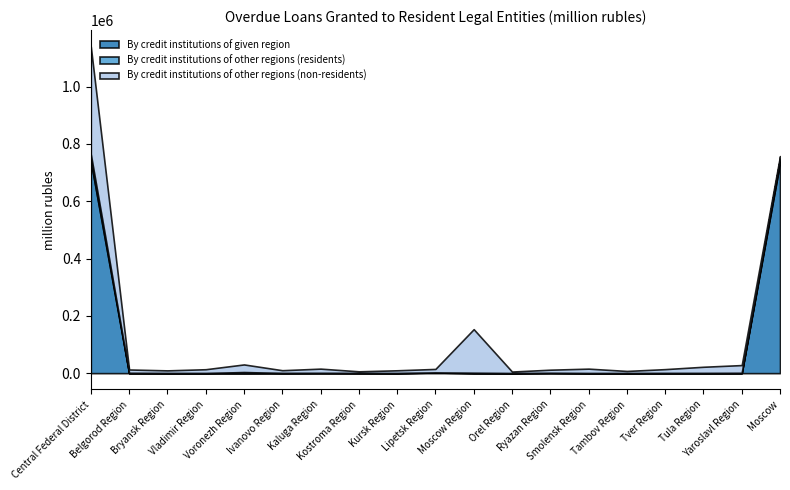

At Vladimir Region, list the series in order from smallest to largest.

By credit institutions of given region, By credit institutions of other regions (residents), By credit institutions of other regions (non-residents)